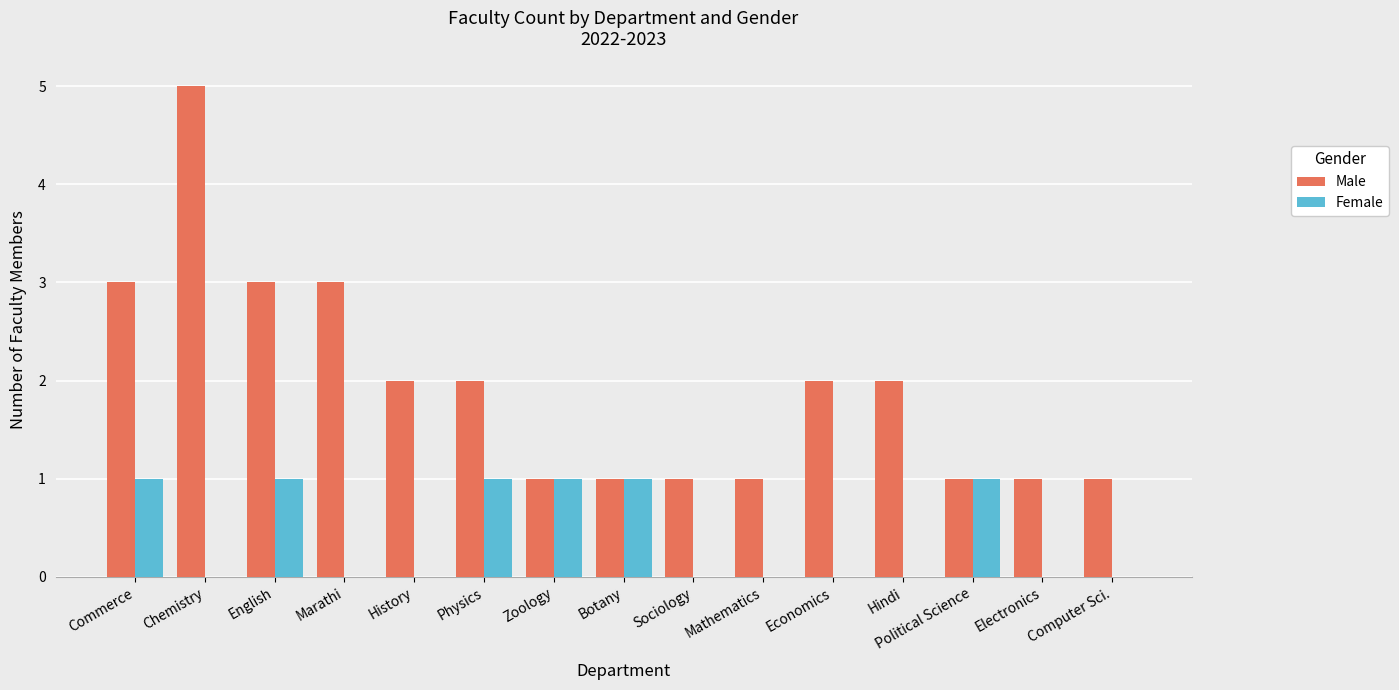

Reading left to right, extract all data points from this chart.

Male: Commerce=3	Chemistry=5	English=3	Marathi=3	History=2	Physics=2	Zoology=1	Botany=1	Sociology=1	Mathematics=1	Economics=2	Hindi=2	Political Science=1	Electronics=1	Computer Sci.=1
Female: Commerce=1	Chemistry=0	English=1	Marathi=0	History=0	Physics=1	Zoology=1	Botany=1	Sociology=0	Mathematics=0	Economics=0	Hindi=0	Political Science=1	Electronics=0	Computer Sci.=0